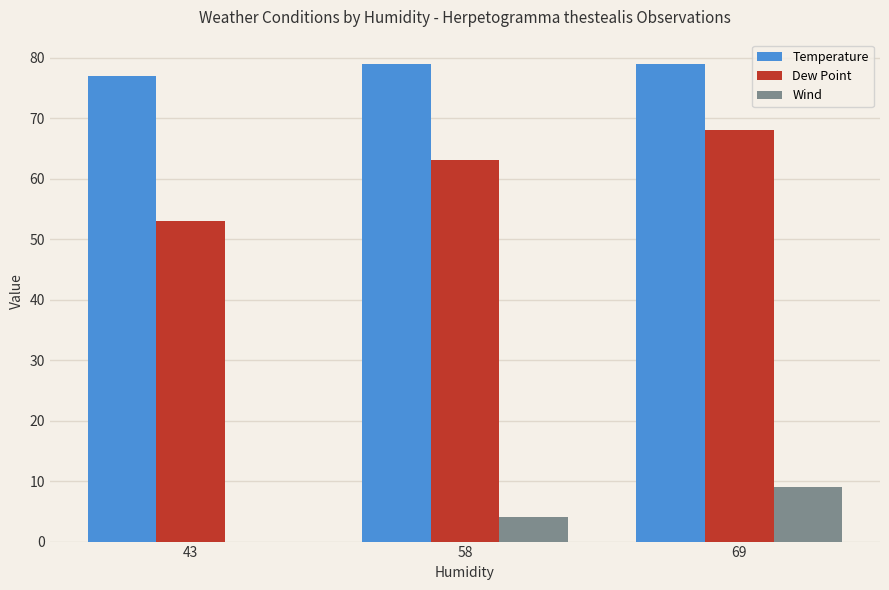

What is the greatest value displayed?

79